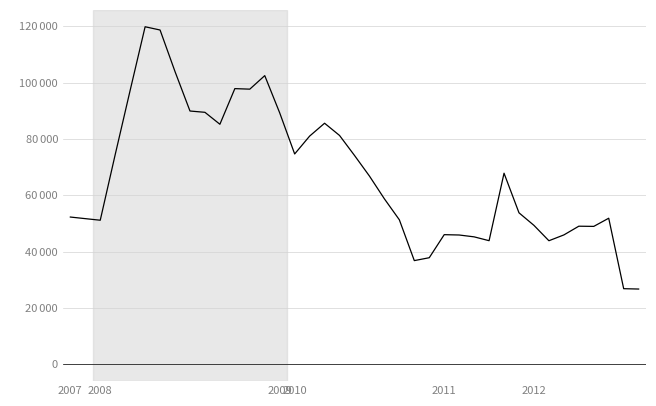

True or false: the data has more than 0 interior local peaks.

True